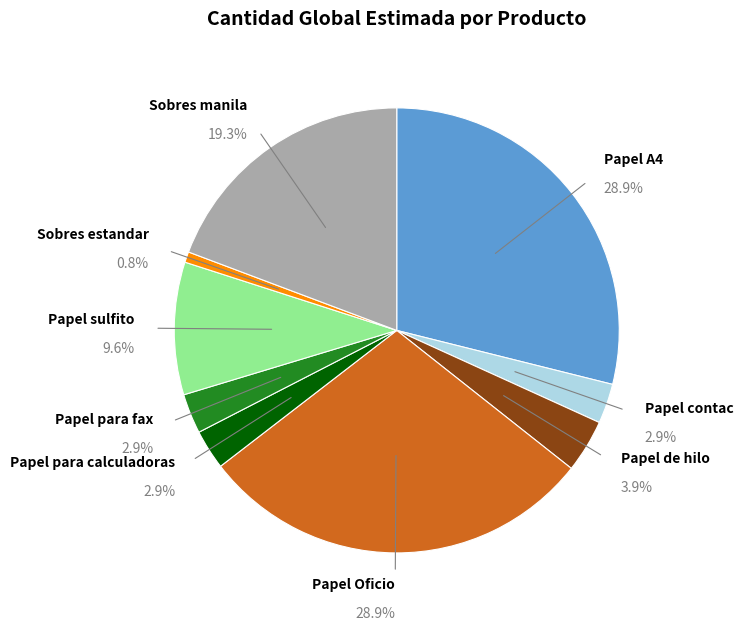

Which category has the smallest portion of the pie?

Sobres estandar